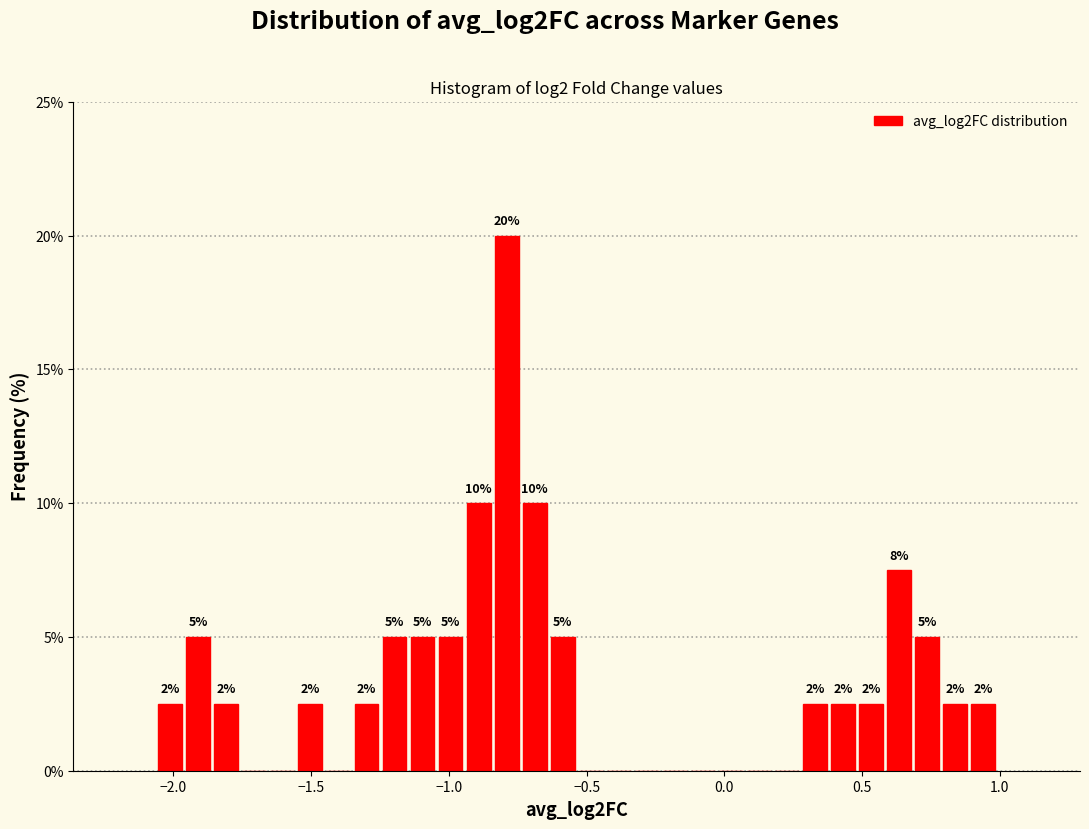

Around what value on the x-axis is the tallest bar? Give the approximate position of its centre, as read against the axis.

-0.80